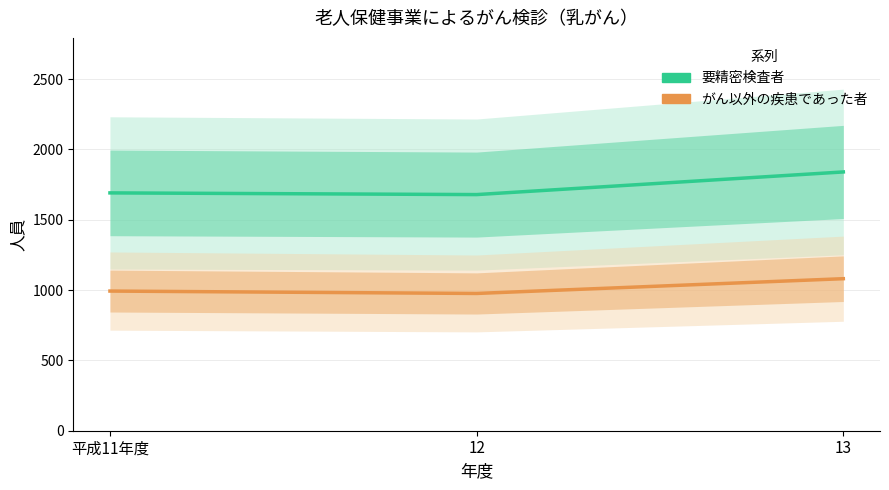

At which label does 要精密検査者 first exceed 1691?

13